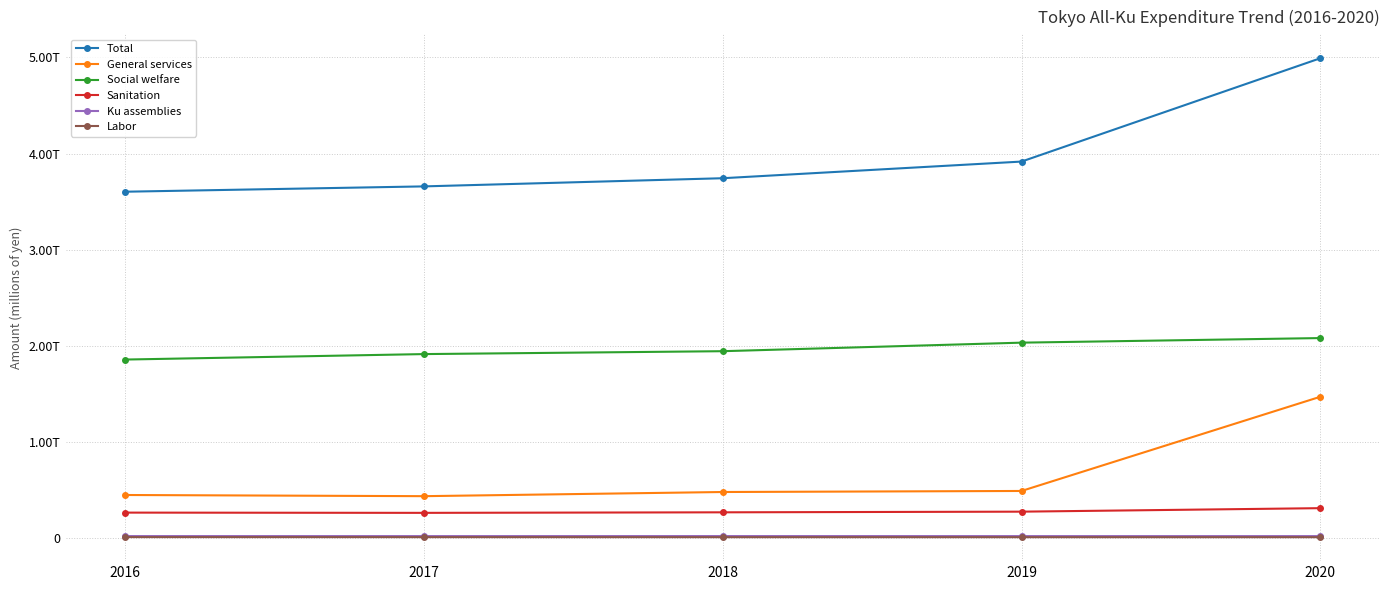

Does the chart have visible grid lines?

Yes